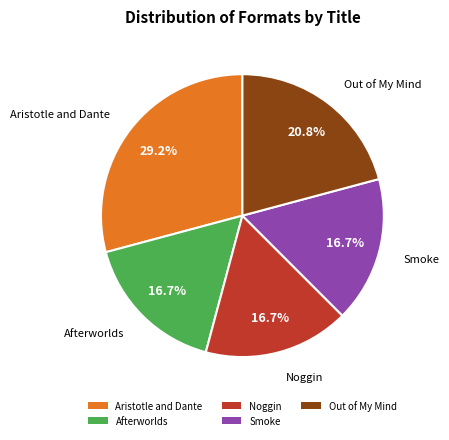

What percentage is the Out of My Mind slice, to the nearest percent?

21%